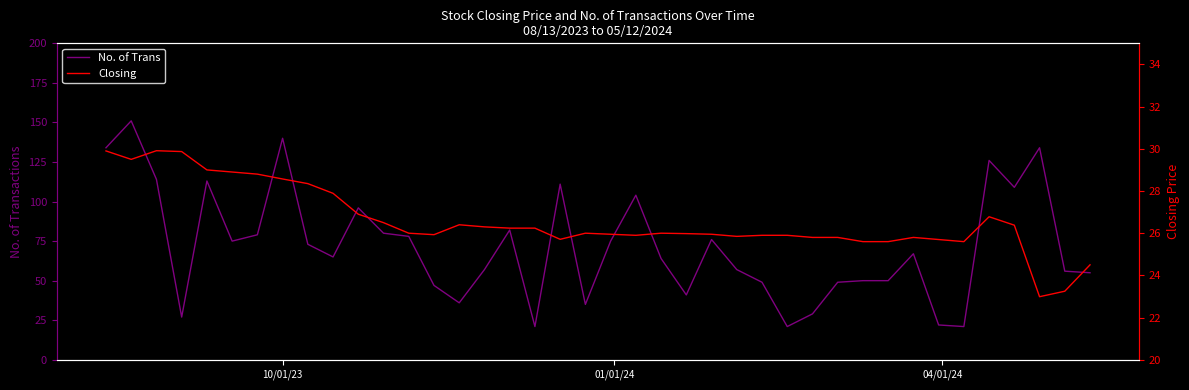

How many interior local valleys does the No. of Trans series have?

10